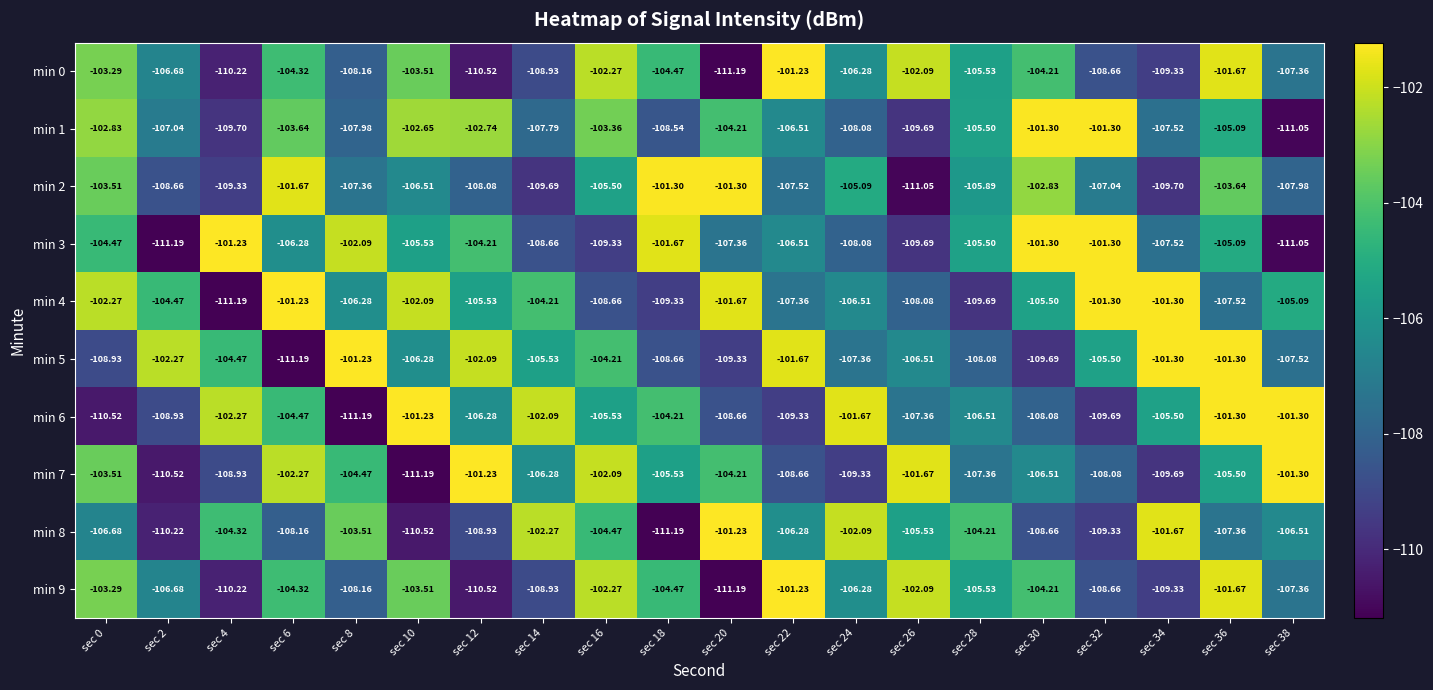

Is the value of min 5 at sec 34 greater than the value of min 4 at sec 20?

Yes